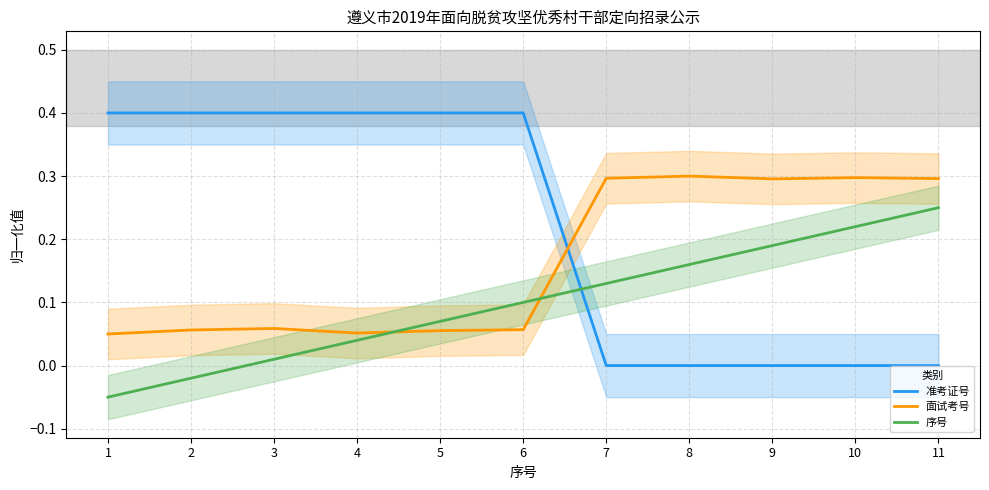

What is the greatest value displayed?

0.4